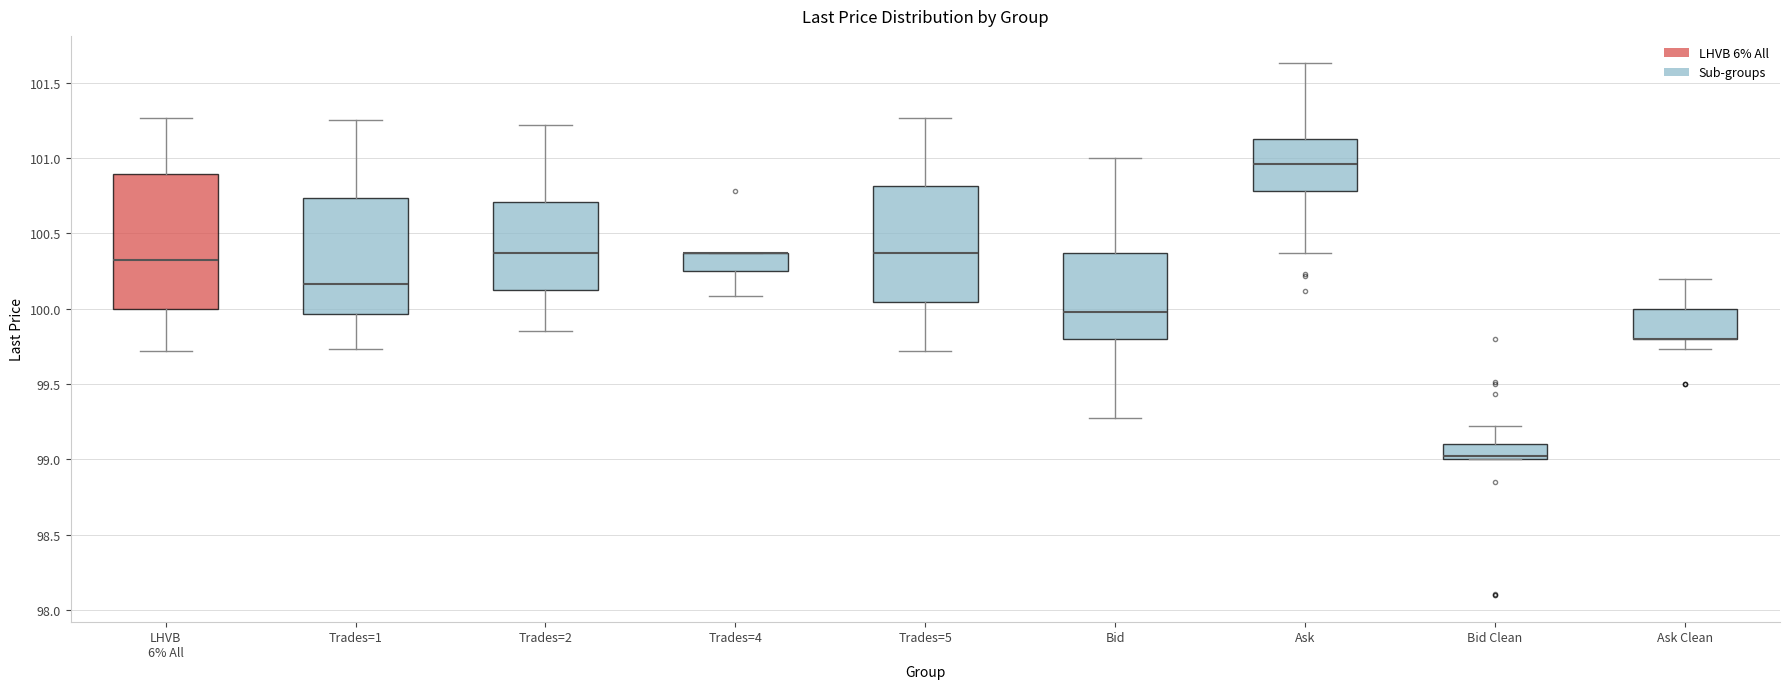

Reading left to right, transcribe this box plot: for each box, give where its median line is, the range the box spans, and where its two whiskers end, as read against the y-axis. The values are not printed on the chart, so give them approximately, as read against the axis.

LHVB 6% All: median 100.35, box 100.00 to 100.90, whiskers 99.70 to 101.25
Trades=1: median 100.15, box 99.95 to 100.75, whiskers 99.75 to 101.25
Trades=2: median 100.35, box 100.15 to 100.70, whiskers 99.85 to 101.20
Trades=4: median 100.35 (drawn on the box's upper edge), box 100.25 to 100.35, whiskers 100.10 to 100.35
Trades=5: median 100.35, box 100.05 to 100.80, whiskers 99.70 to 101.25
Bid: median 100.00, box 99.80 to 100.35, whiskers 99.30 to 101.00
Ask: median 100.95, box 100.80 to 101.15, whiskers 100.35 to 101.65
Bid Clean: median 99.00 (just above the box's lower edge), box 99.00 to 99.10, whiskers 99.00 to 99.20
Ask Clean: median 99.80 (drawn on the box's lower edge), box 99.80 to 100.00, whiskers 99.75 to 100.20